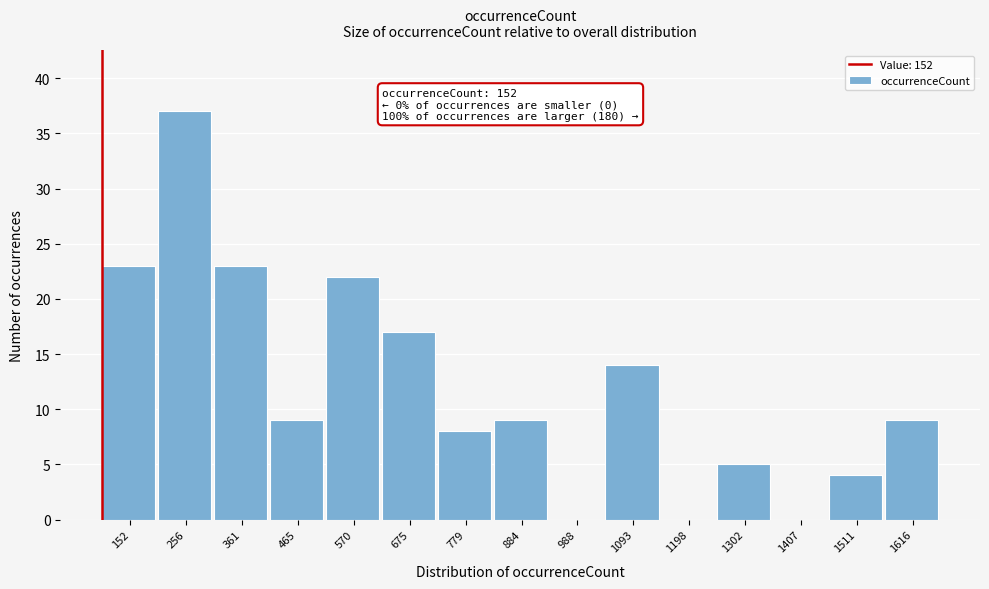

Reading left to right, what are all the values shown in this chart?

152=23	256=37	361=23	465=9	570=22	675=17	779=8	884=9	988=0	1093=14	1198=0	1302=5	1407=0	1511=4	1616=9